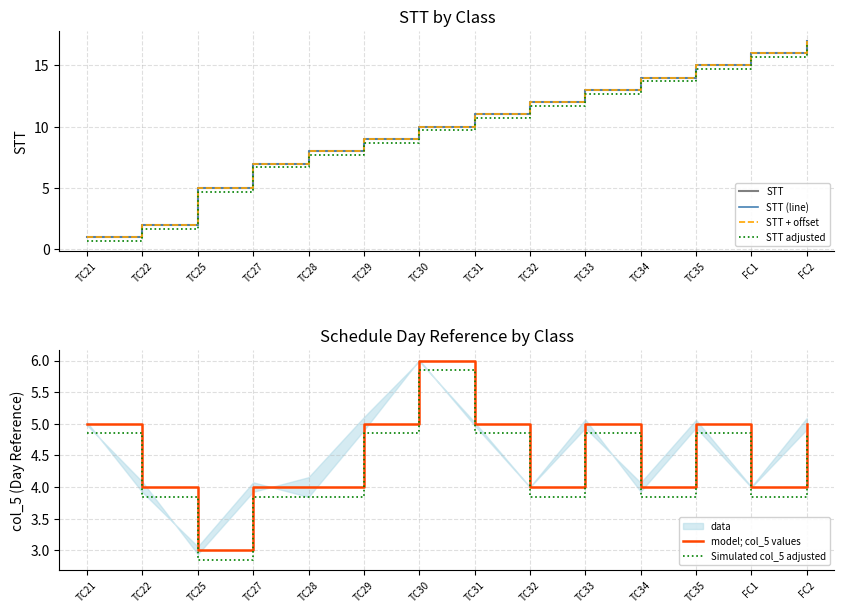

True or false: Simulated col_5 adjusted has more than 1 points higher than both neighbors.

True